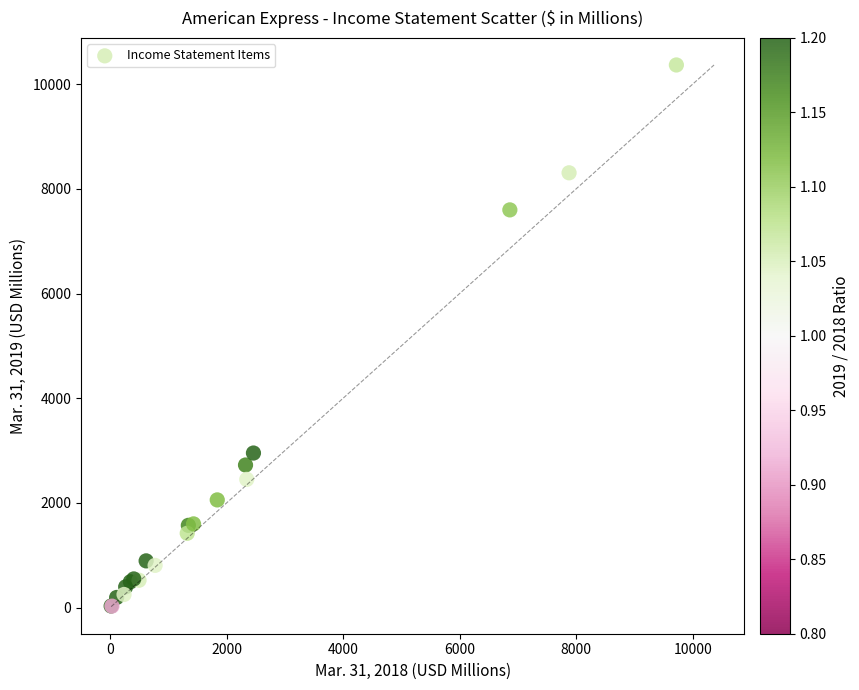

What Y value in the scatter plot is closest to 5197?

2954